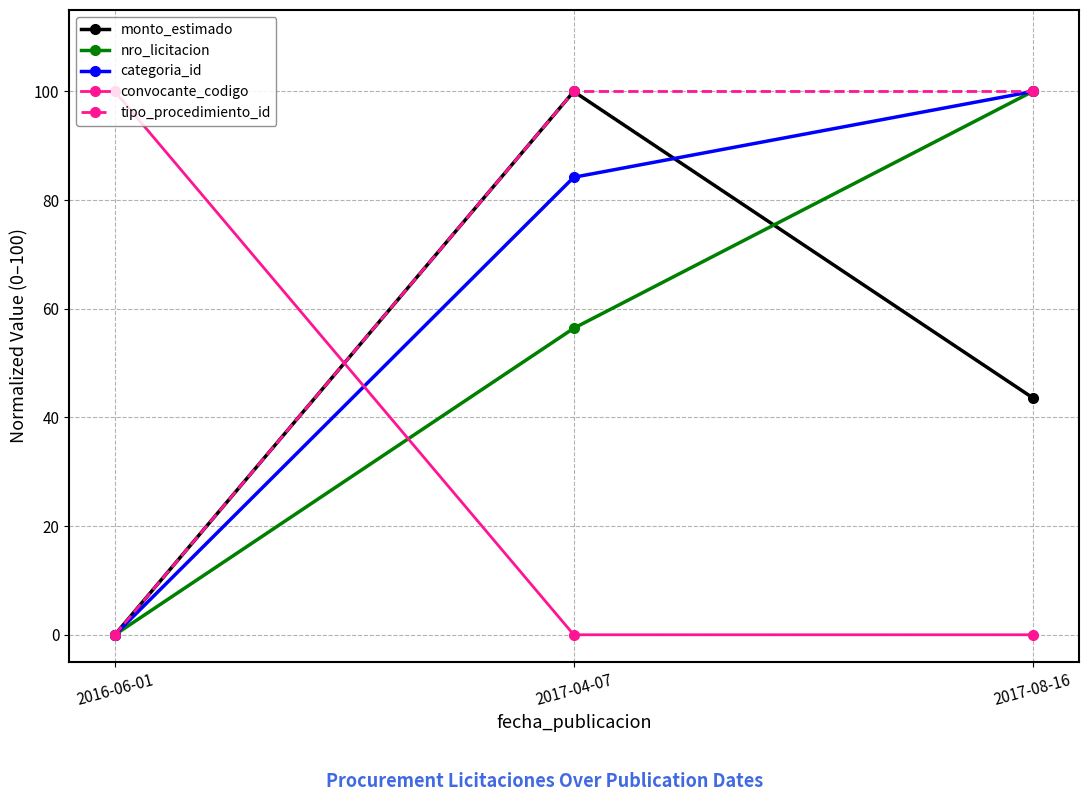

Is it true that categoria_id equals -31.0 at 2016-06-01?

False